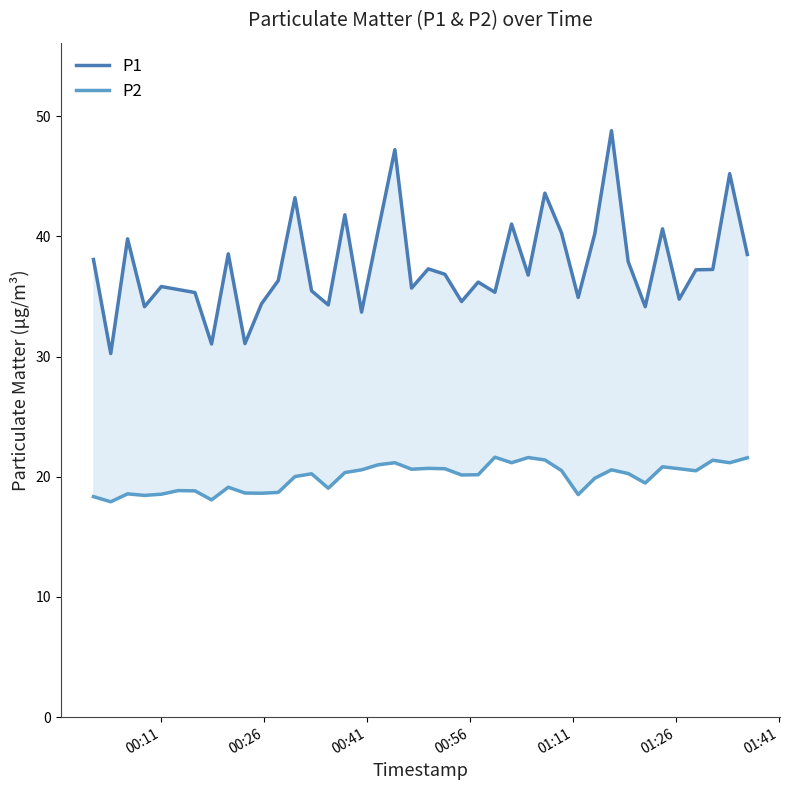

Reading left to right, transcribe all the data shown in this chart.

P1: 38.1	30.2	39.8	34.1	35.8	35.6	35.3	31.1	38.5	31.1	34.4	36.3	43.2	35.5	34.3	41.8	33.7	40.5	47.2	35.7	37.3	36.9	34.6	36.2	35.4	41.0	36.8	43.6	40.3	34.9	40.2	48.8	37.9	34.1	40.6	34.8	37.2	37.2	45.2	38.5
P2: 18.4	17.9	18.6	18.4	18.6	18.9	18.8	18.1	19.1	18.6	18.6	18.7	20.0	20.2	19.1	20.4	20.6	21.0	21.2	20.6	20.7	20.7	20.1	20.2	21.6	21.2	21.6	21.4	20.5	18.5	19.9	20.6	20.3	19.5	20.8	20.7	20.5	21.4	21.2	21.6